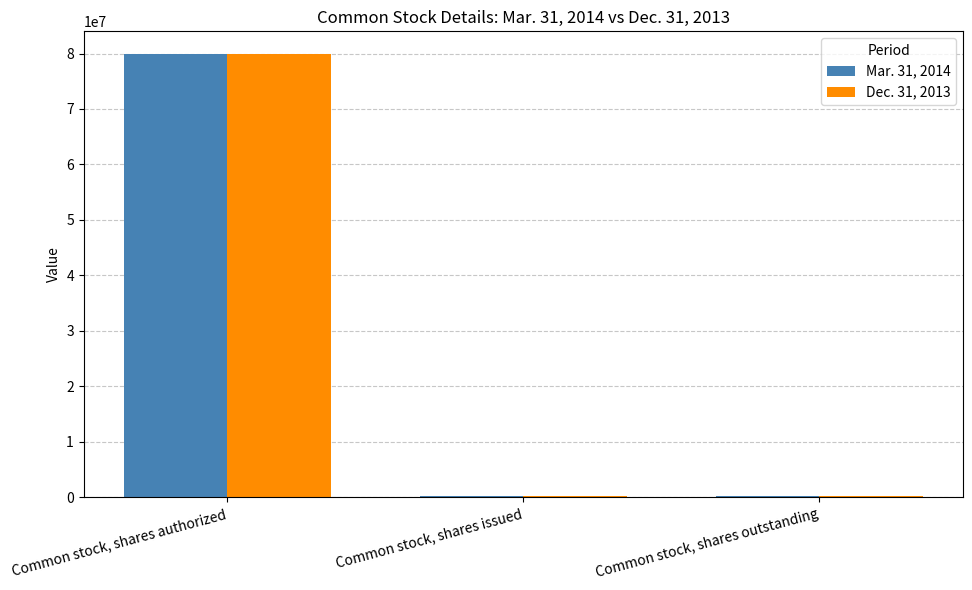

At which category is the sum across all series the highest?

Common stock, shares authorized